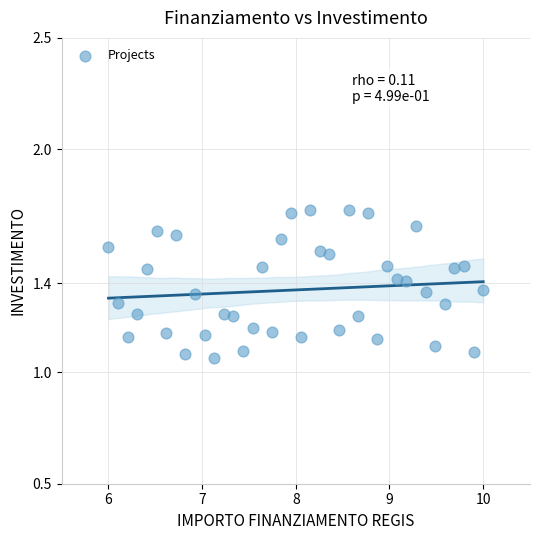

What is the range of X values (max minus min)?

4.0